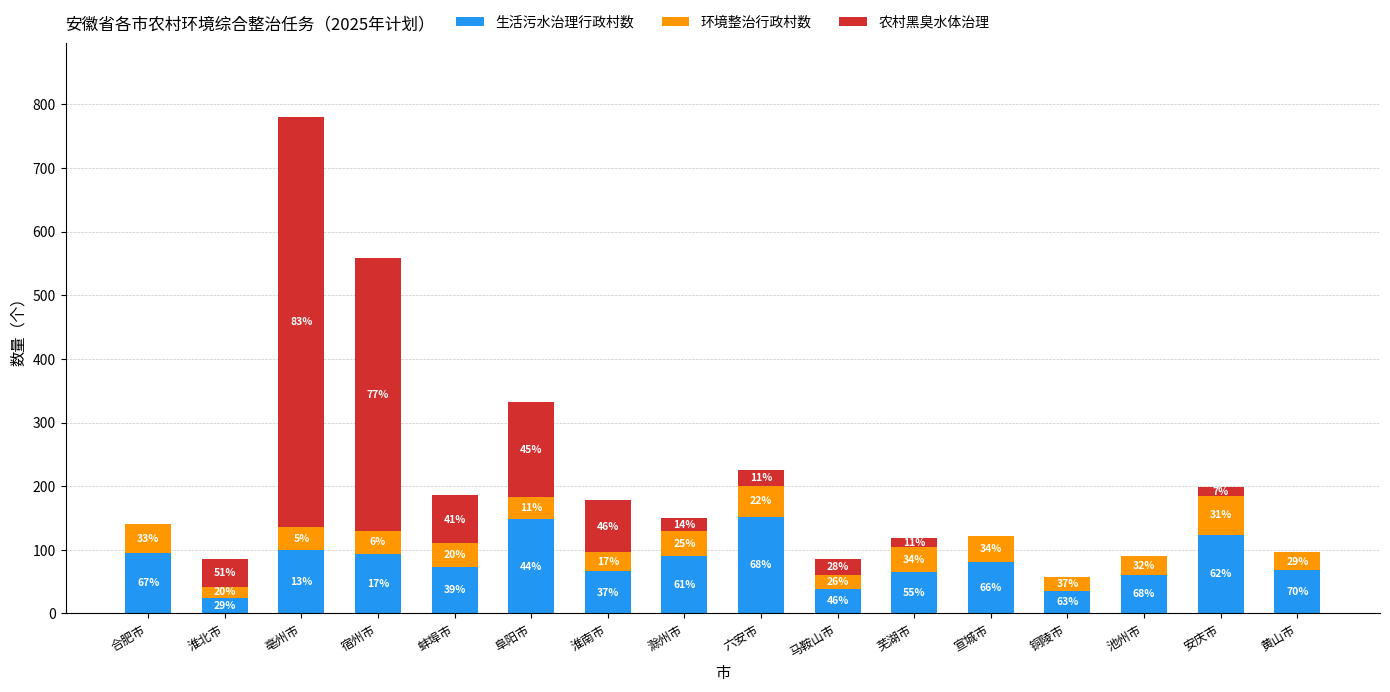

What is the value of the 生活污水治理行政村数 bar at the 7th from the left?

66